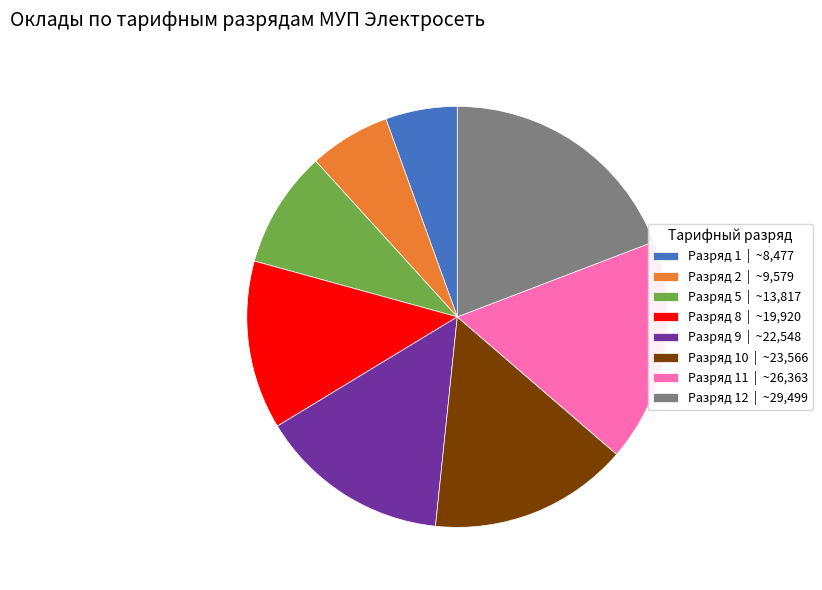

Combined, do Разряд 12 | ~29,499 and Разряд 8 | ~19,920 account for over 50%?

No